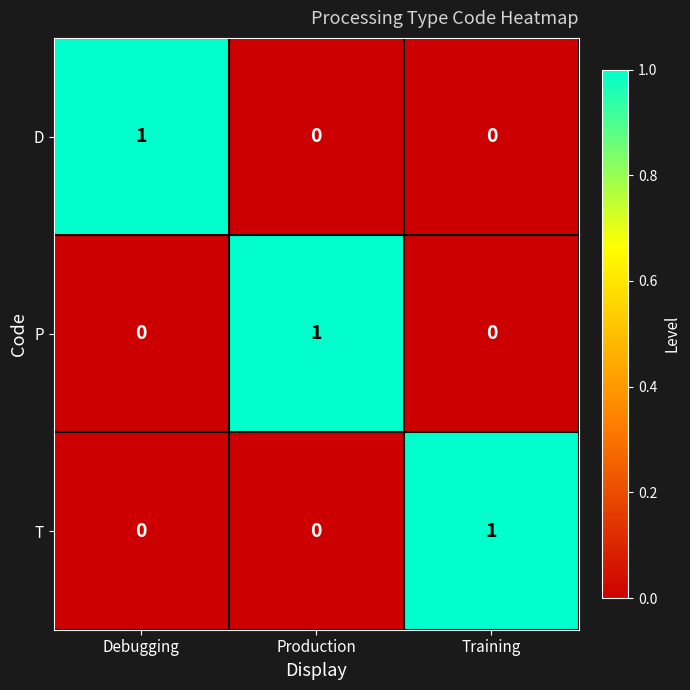

At how many categories does at least one series exceed 0?

3